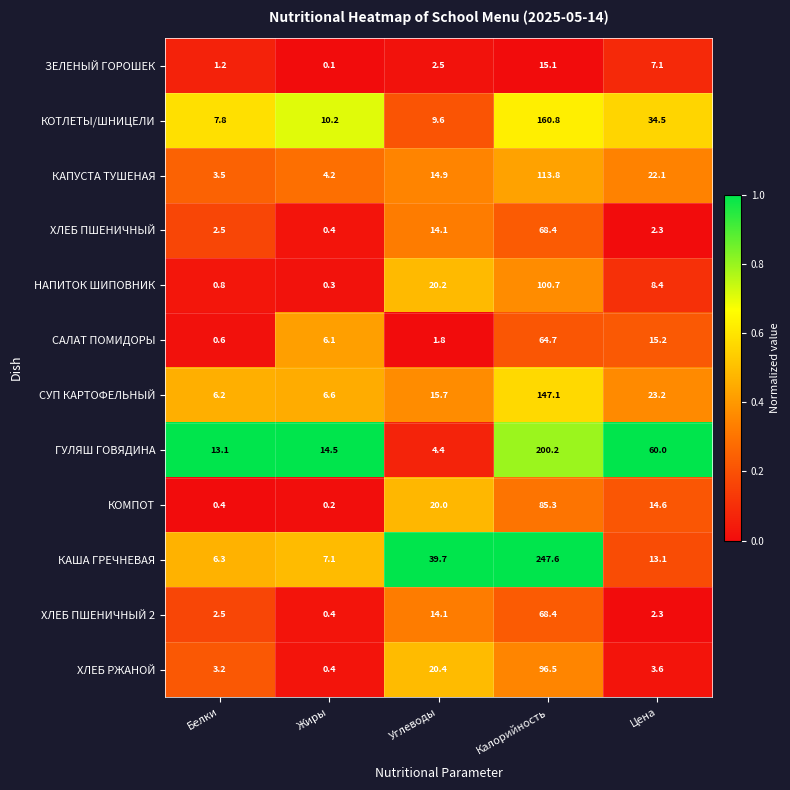

What is the approximate value of ГУЛЯШ ГОВЯДИНА at Жиры?

14.5